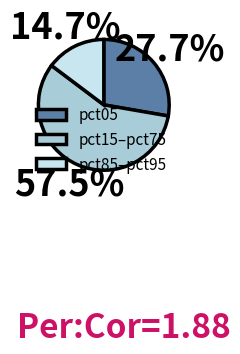

Rank the categories by value from highest to lowest.

pct15–pct75, pct05, pct85–pct95